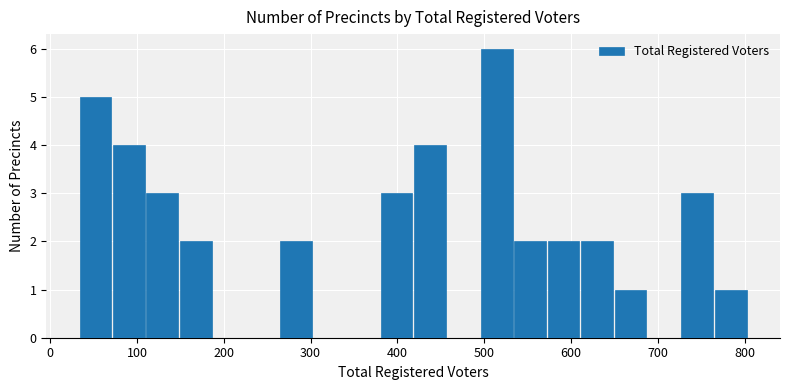

Around what value on the x-axis is the tallest bar? Give the approximate position of its centre, as read against the axis.

510